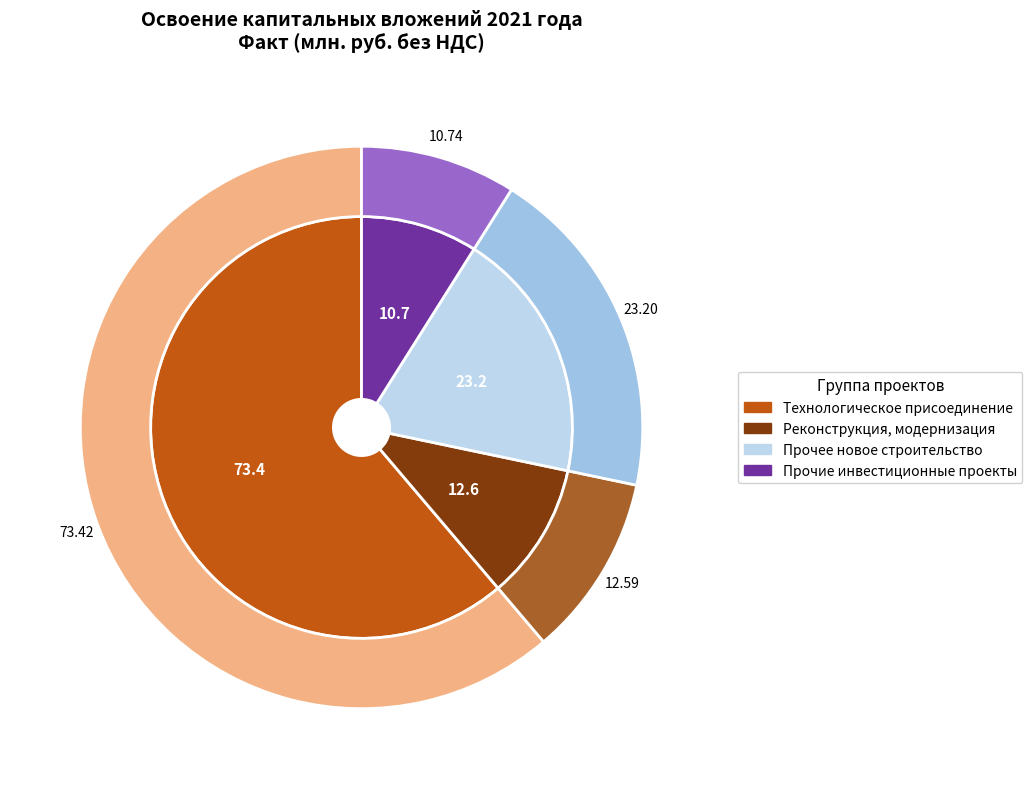

What percentage is the Прочее новое строительство slice, to the nearest percent?

19%